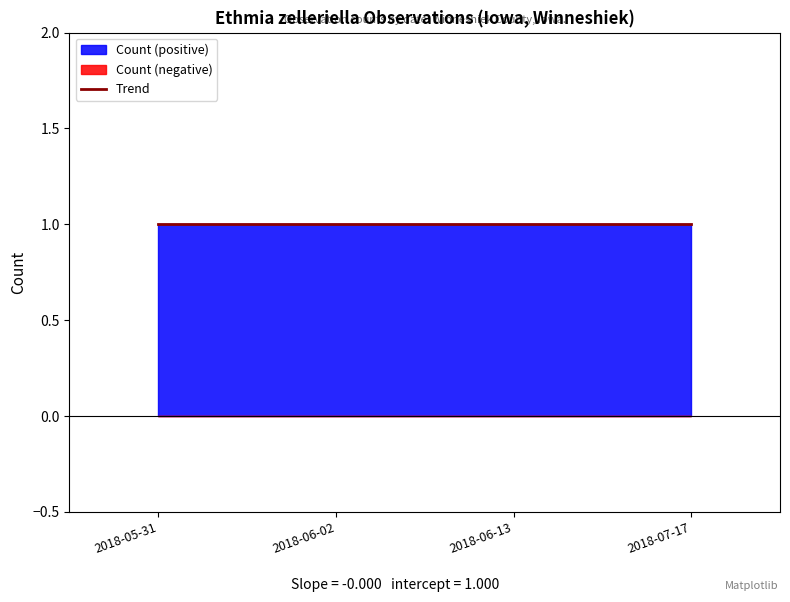

How many data points does each series have?

4